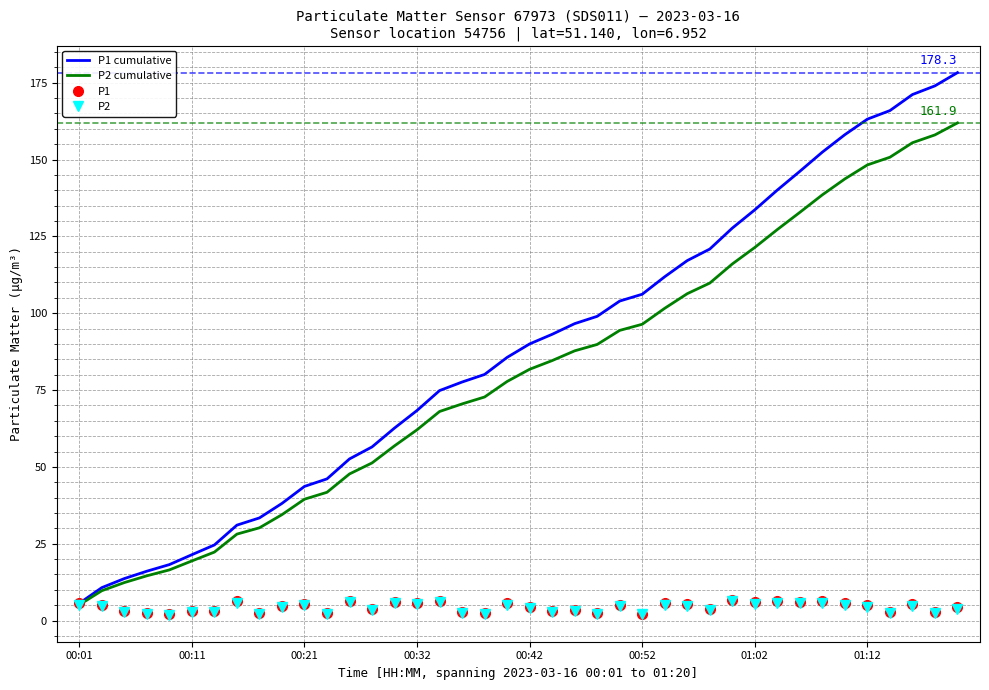

What is the maximum value for P2?

6.2